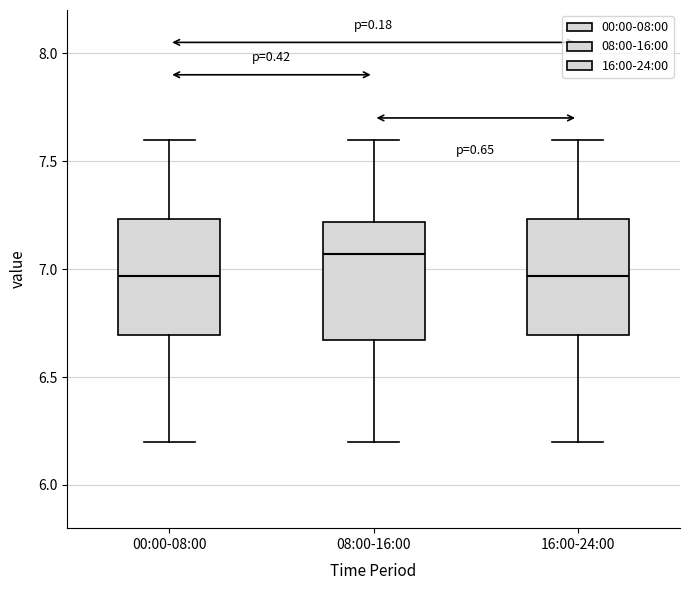

Reading left to right, read every box against the y-axis: the position of its median line, the range the box covers, and the ends of its whiskers. The values are not printed on the chart, so give them approximately, as read against the axis.

00:00-08:00: median 6.95, box 6.70 to 7.25, whiskers 6.20 to 7.60
08:00-16:00: median 7.05, box 6.65 to 7.20, whiskers 6.20 to 7.60
16:00-24:00: median 6.95, box 6.70 to 7.25, whiskers 6.20 to 7.60